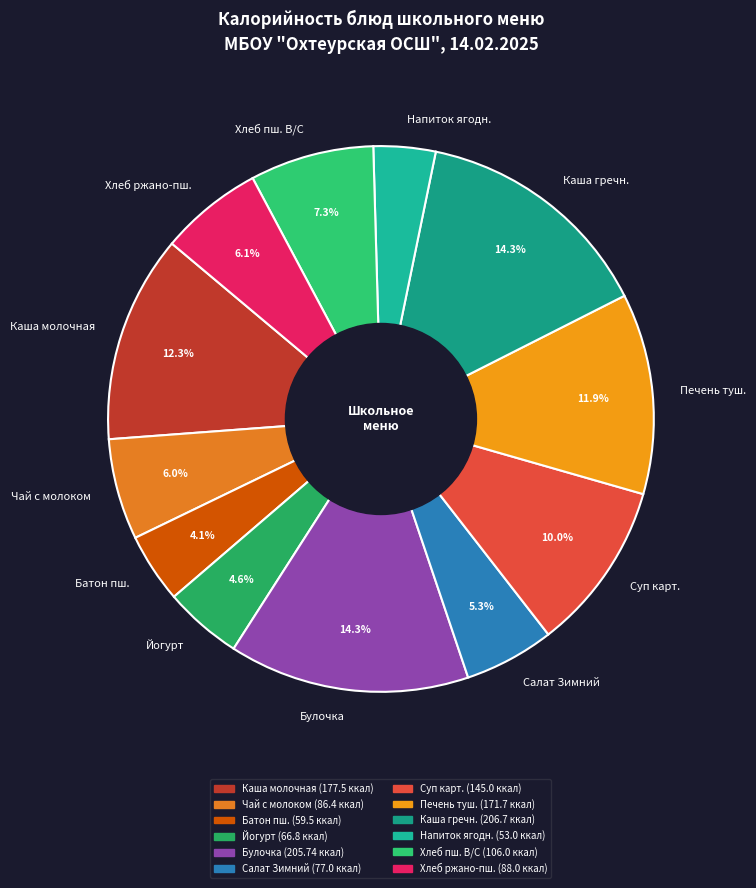

Is there any slice that represents more than half of the pie?

No